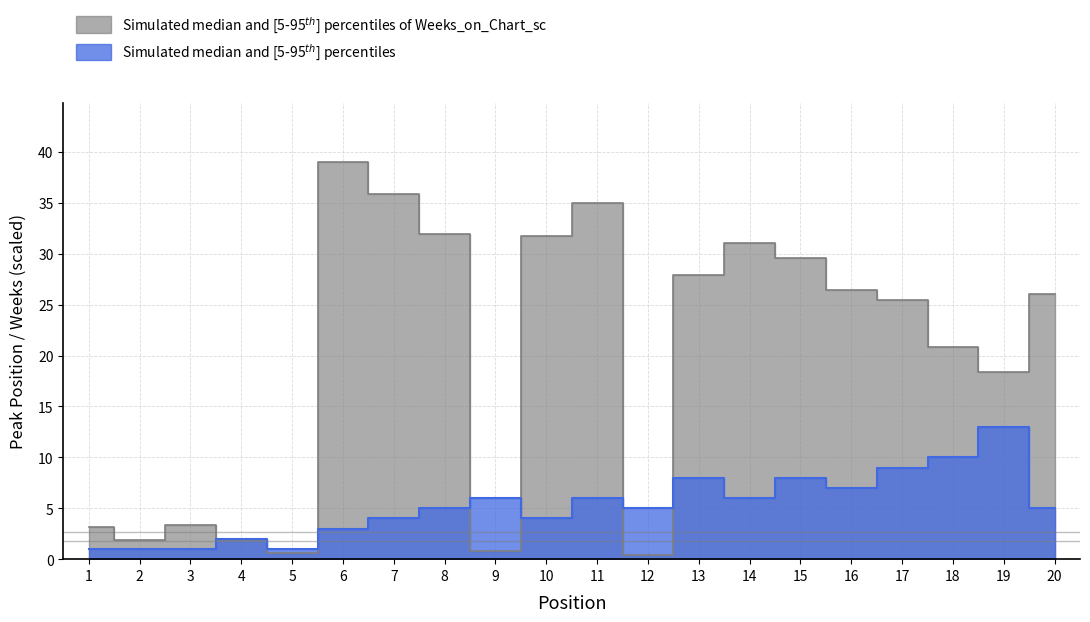

Reading left to right, what are all the values shown in this chart?

Peak Position: 1=1.0	2=1.0	3=1.0	4=2.0	5=1.0	6=3.0	7=4.0	8=5.0	9=6.0	10=4.0	11=6.0	12=5.0	13=8.0	14=6.0	15=8.0	16=7.0	17=9.0	18=10.0	19=13.0	20=5.0
Weeks on Chart: 1=3.1	2=1.9	3=3.3	4=1.9	5=0.6	6=39.0	7=35.9	8=31.9	9=0.8	10=31.7	11=35.0	12=0.4	13=27.9	14=31.1	15=29.6	16=26.5	17=25.4	18=20.9	19=18.4	20=26.1